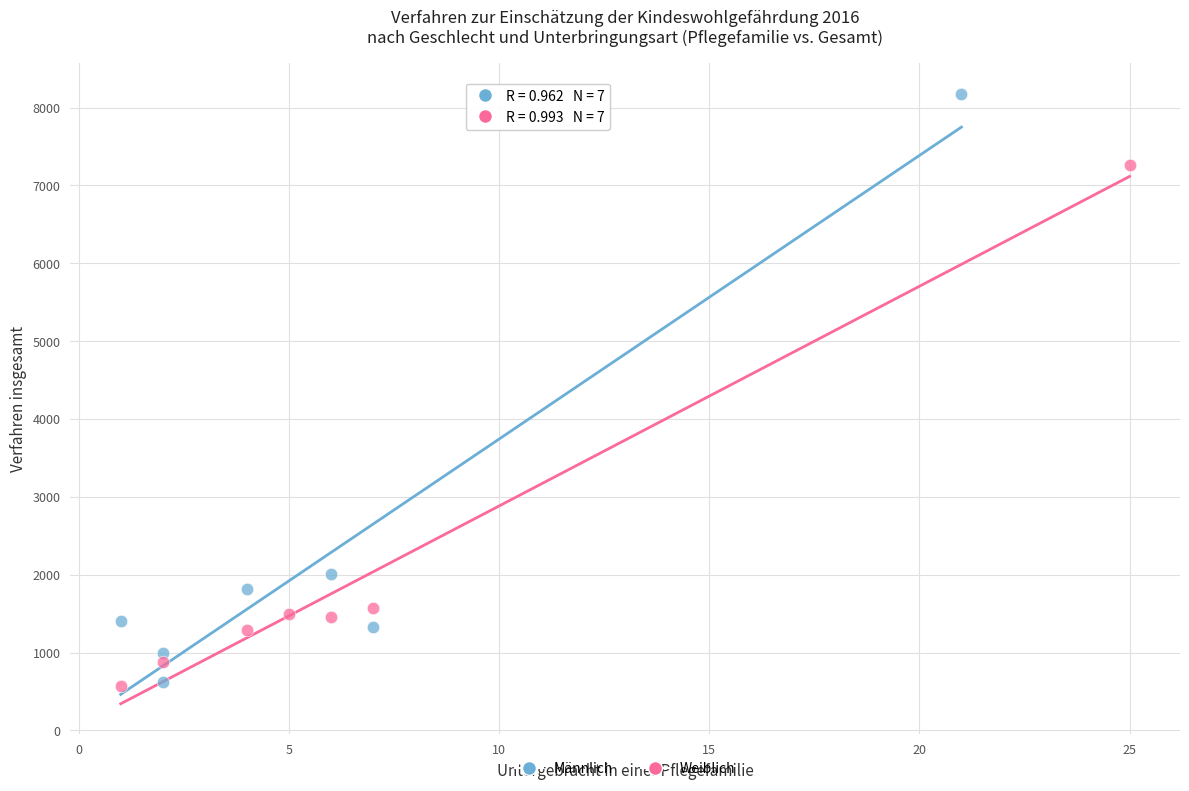

Which series has the widest spread of Y values?

Männlich